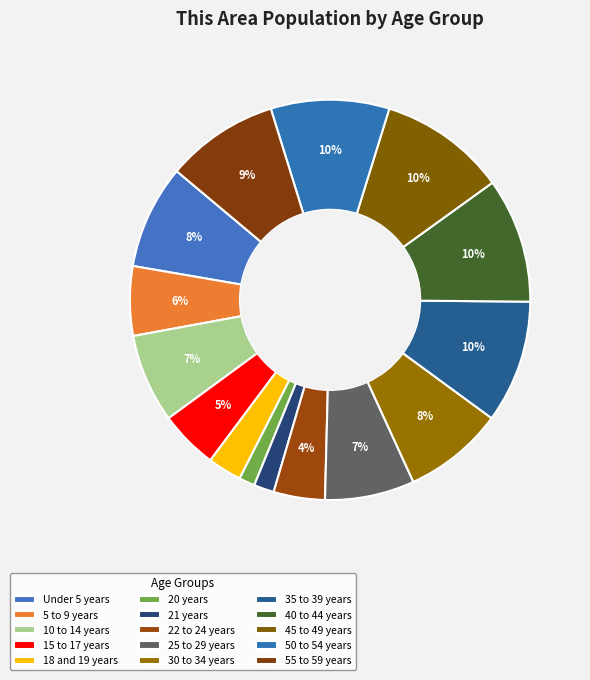

Count the number of slices in the pie.

15